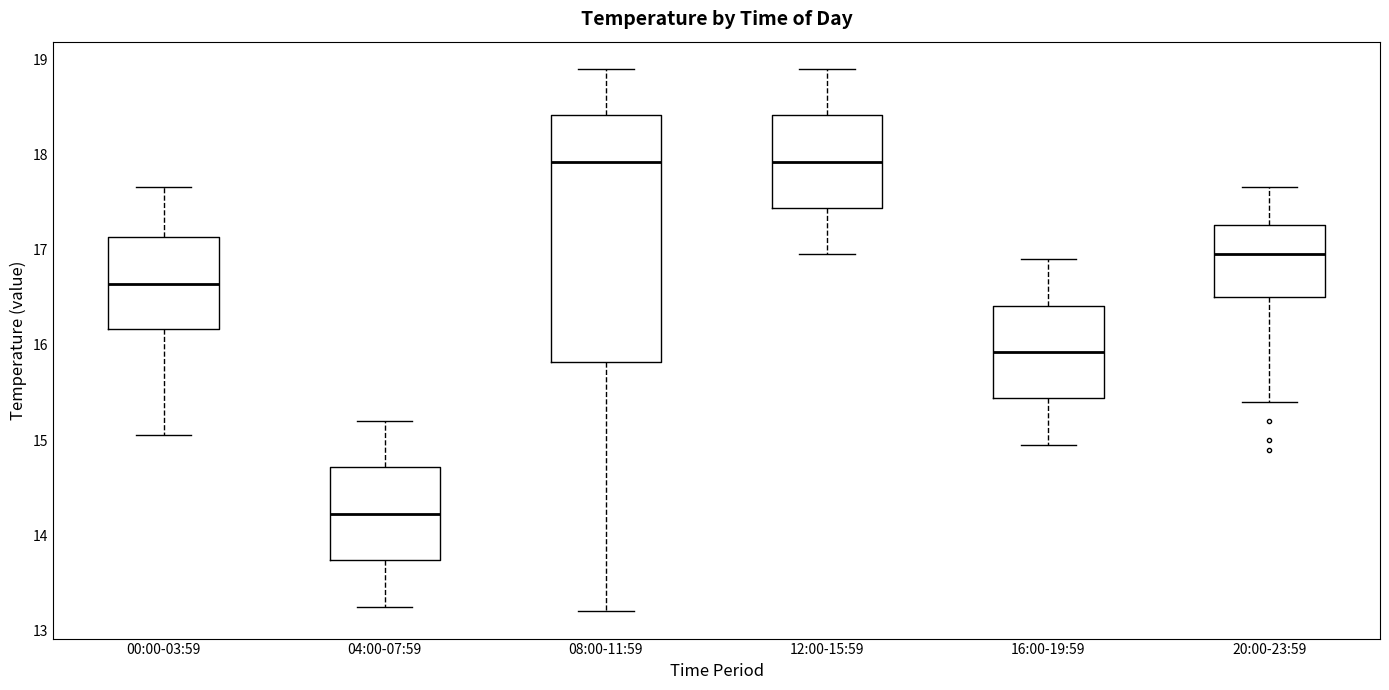

Which box has the lowest median line?

04:00-07:59